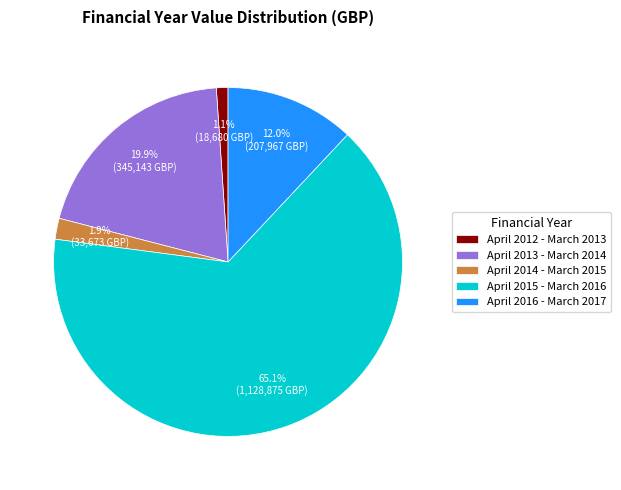

Between April 2012 - March 2013 and April 2013 - March 2014, which is larger?

April 2013 - March 2014